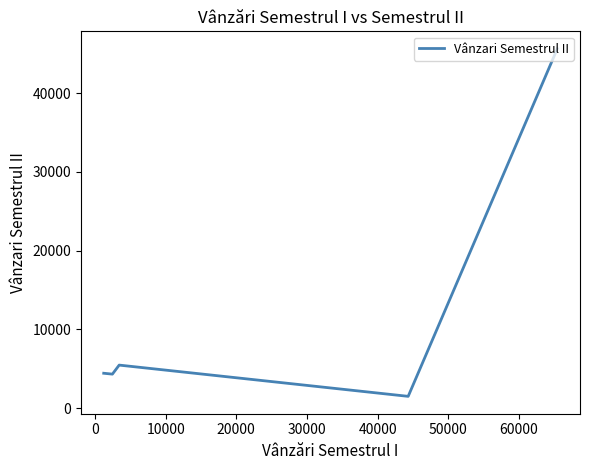

True or false: the data has more than 0 interior local peaks.

True